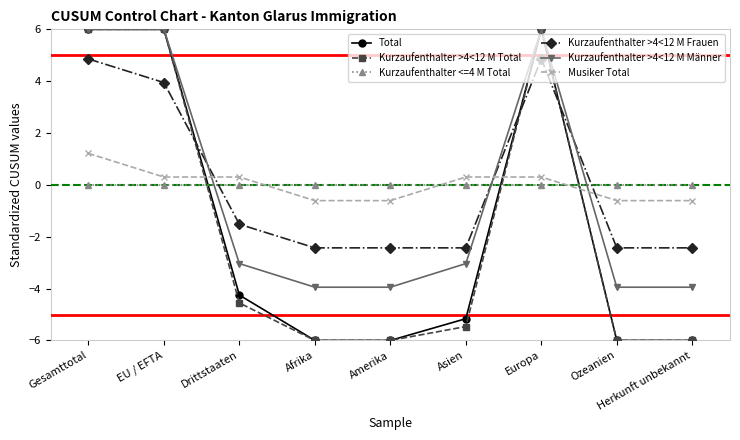

What is the minimum value shown in the chart?

-6.0